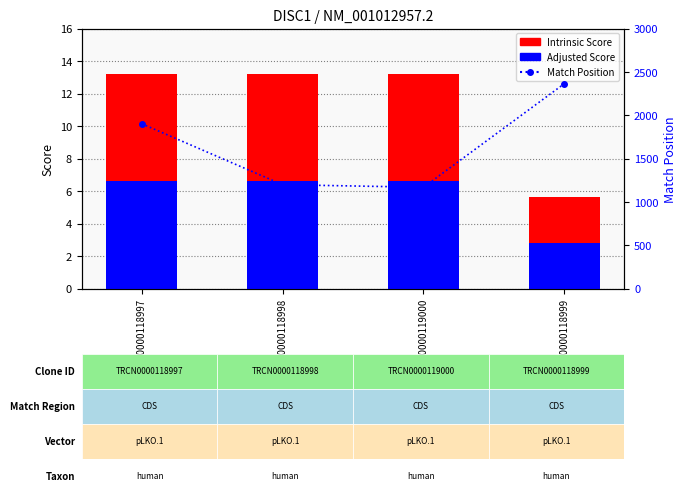

Reading left to right, extract all data points from this chart.

Intrinsic Score: TRCN0000118997=13.2	TRCN0000118998=13.2	TRCN0000119000=13.2	TRCN0000118999=5.6
Adjusted Score: TRCN0000118997=6.6	TRCN0000118998=6.6	TRCN0000119000=6.6	TRCN0000118999=2.8
Match Position: TRCN0000118997=1901.0	TRCN0000118998=1198.0	TRCN0000119000=1168.0	TRCN0000118999=2364.0